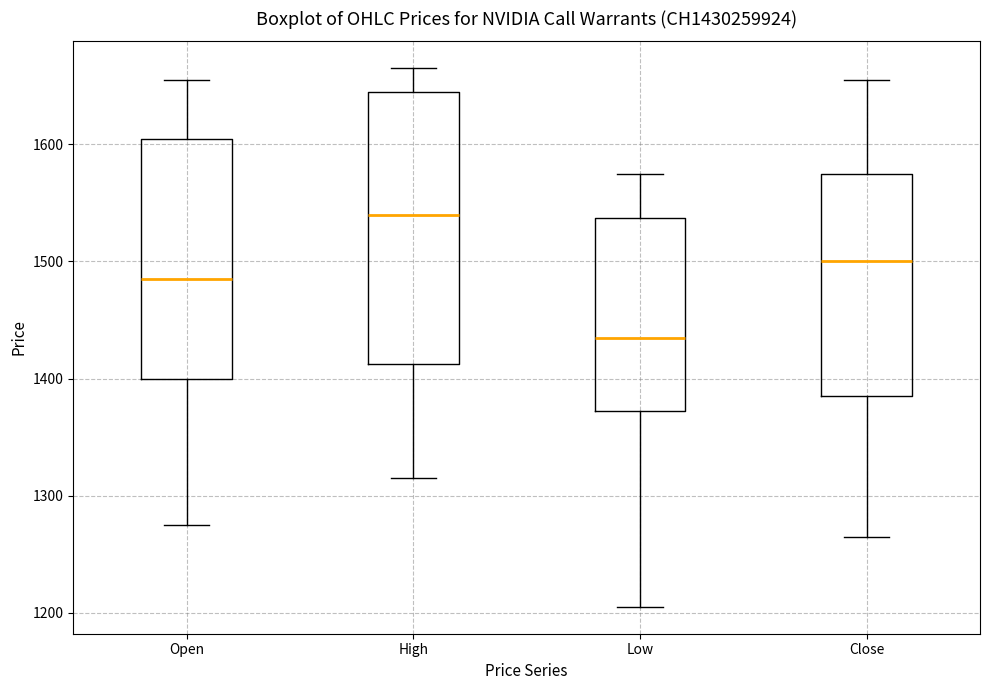

Where does the median line of the box for Open sit on the y-axis? The values are not printed on the chart, so give them approximately, as read against the axis.

1490